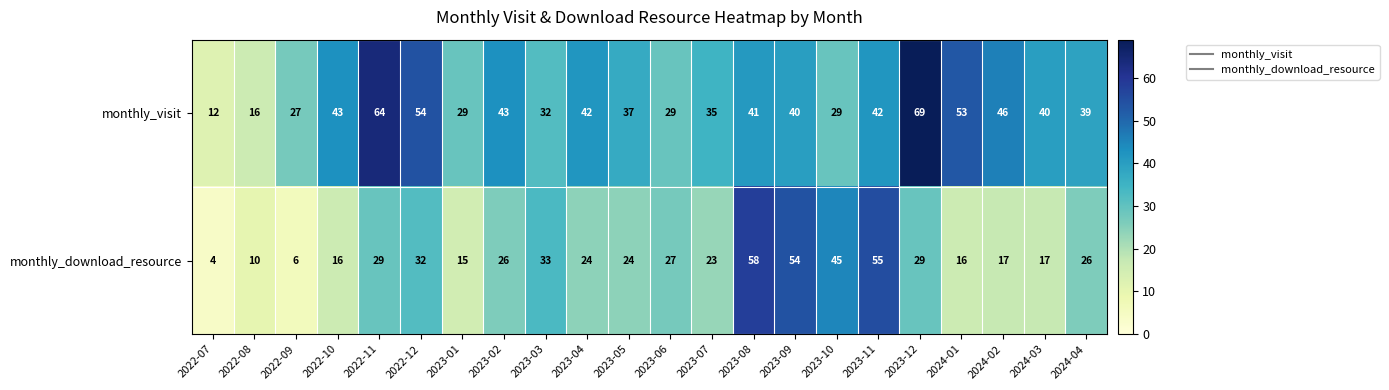

Between 2023-06 and 2023-10, which series saw the biggest shift?

monthly_download_resource